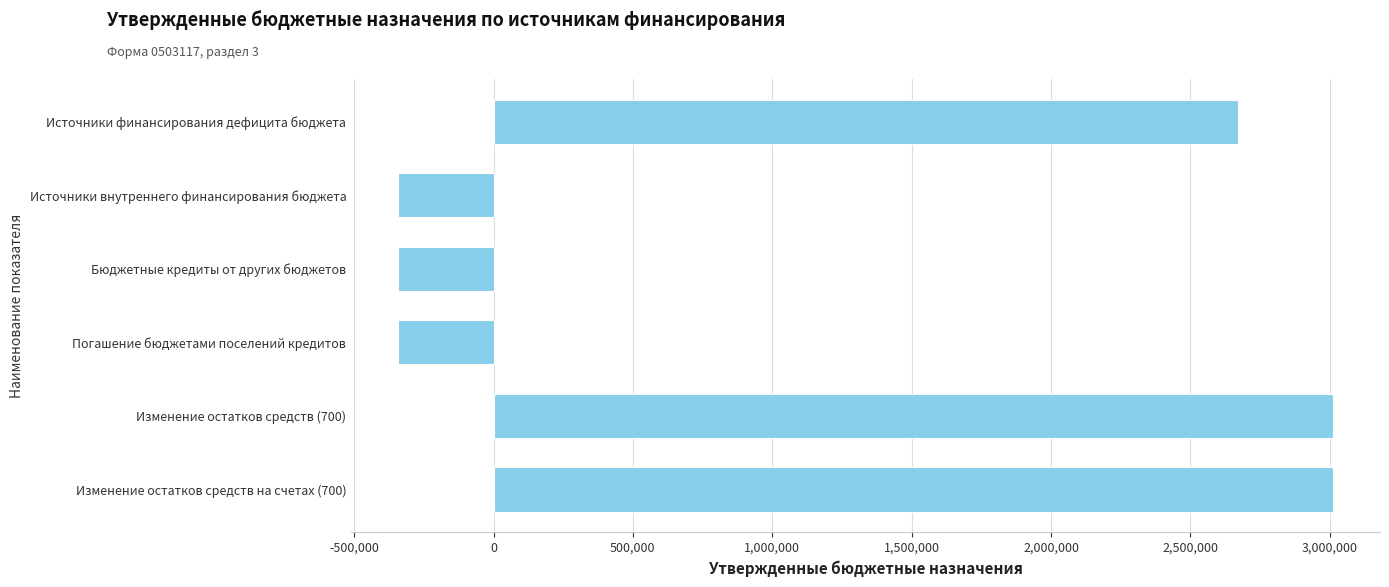

What is the sum of the values at Погашение бюджетами поселений кредитов and Источники финансирования дефицита бюджета?

2326800